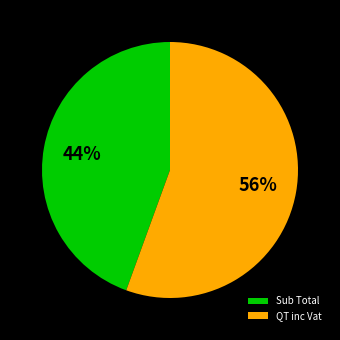

Approximately how many times larger is the value at Sub Total compared to QT inc Vat?

0.8